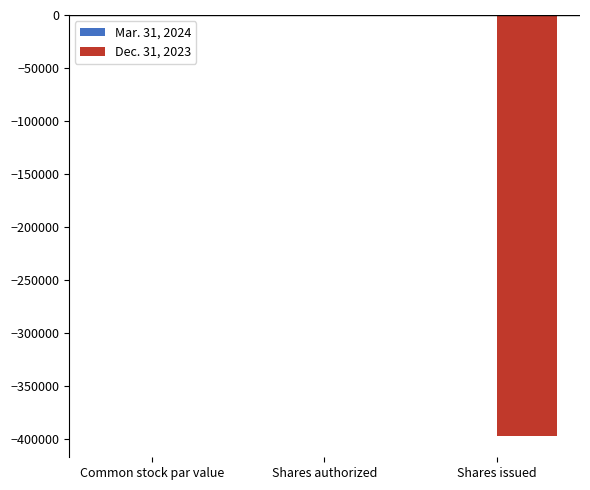

What is the sum of all Dec. 31, 2023 values?

-397336.3